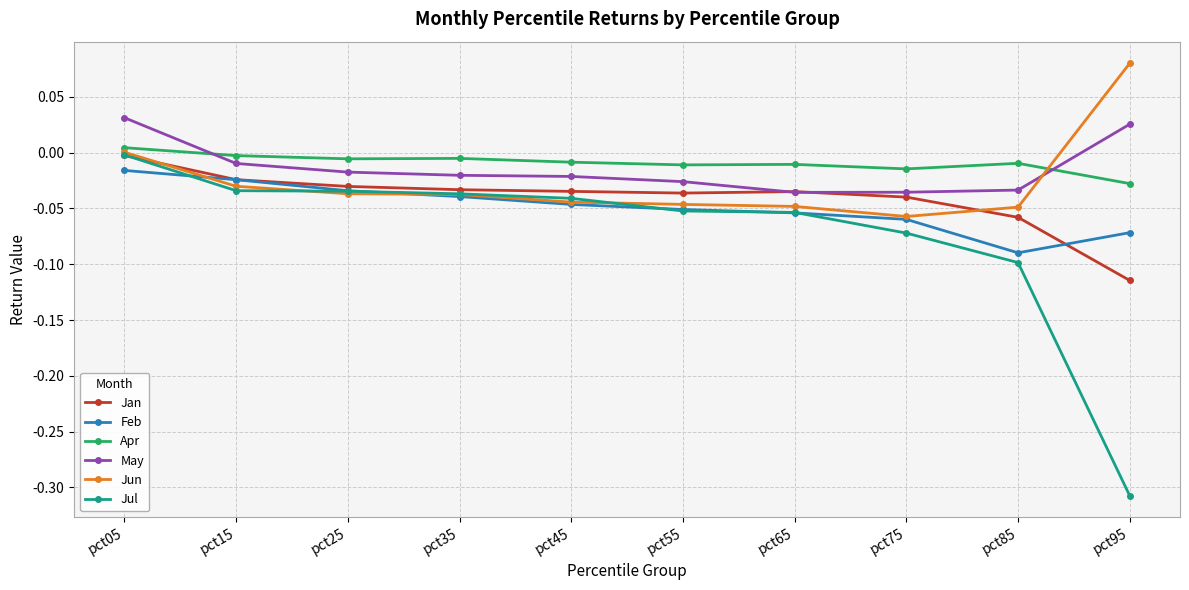

Which category has the highest value across all series?

pct95